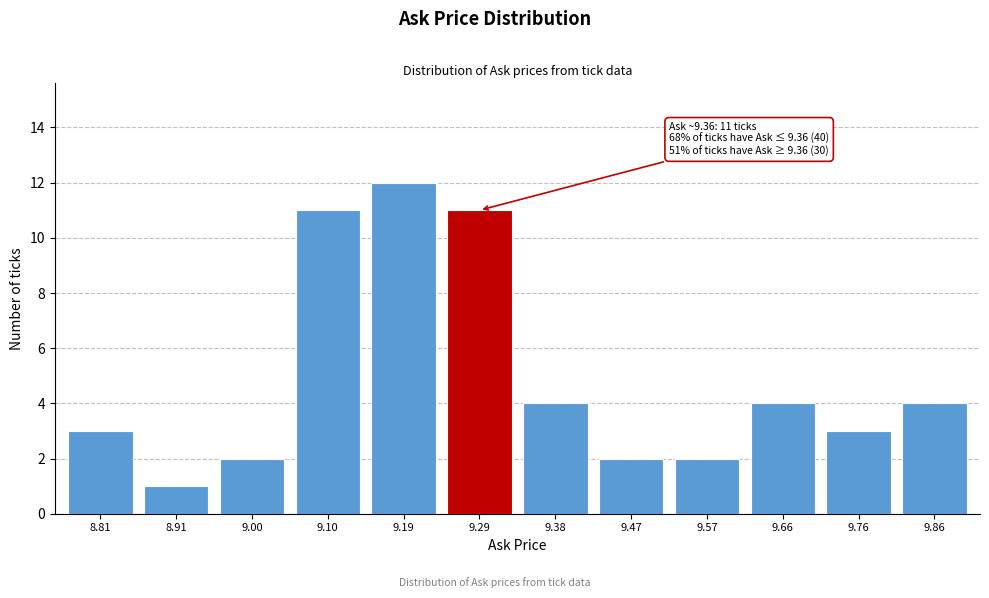

Reading right to left, list all the values displayed in this chart.

9.86=4	9.76=3	9.66=4	9.57=2	9.47=2	9.38=4	9.29=11	9.19=12	9.10=11	9.00=2	8.91=1	8.81=3